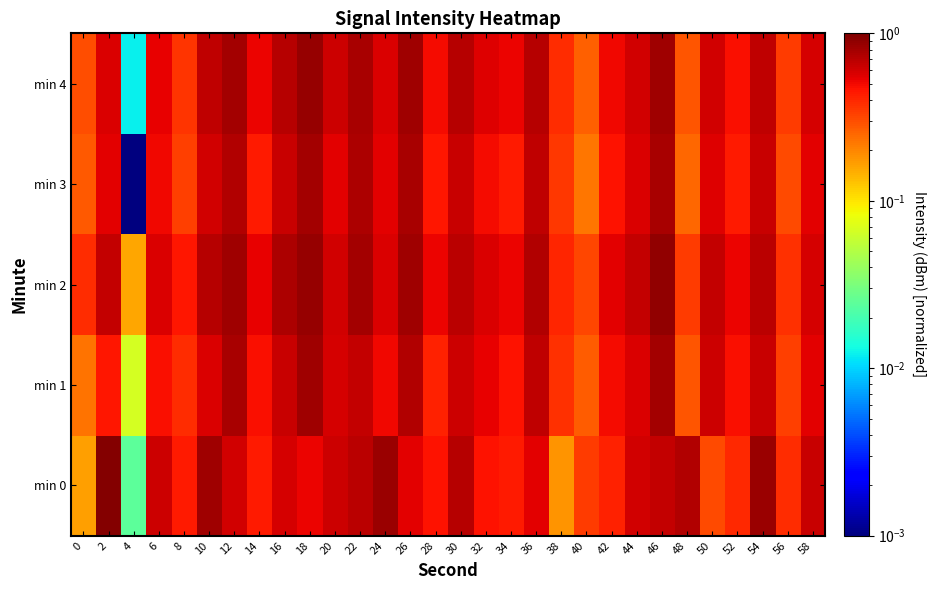

List the series in order of their peak value, highest first.

min 0, min 2, min 4, min 1, min 3